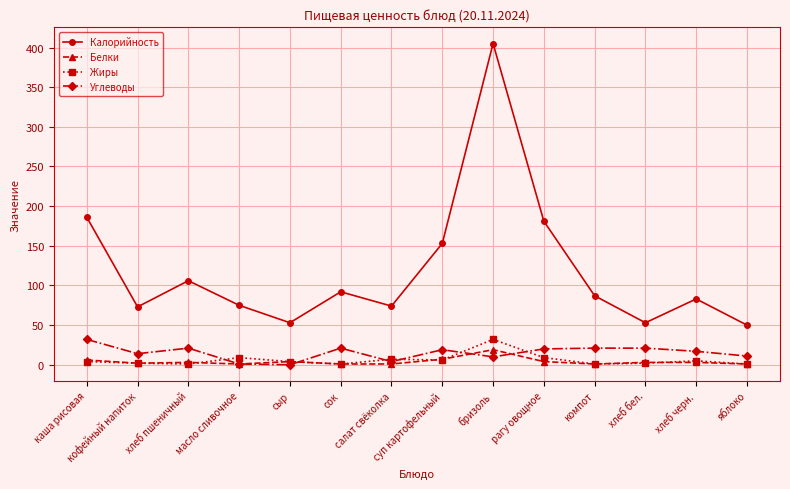

True or false: Жиры has more than 1 points higher than both neighbors.

True